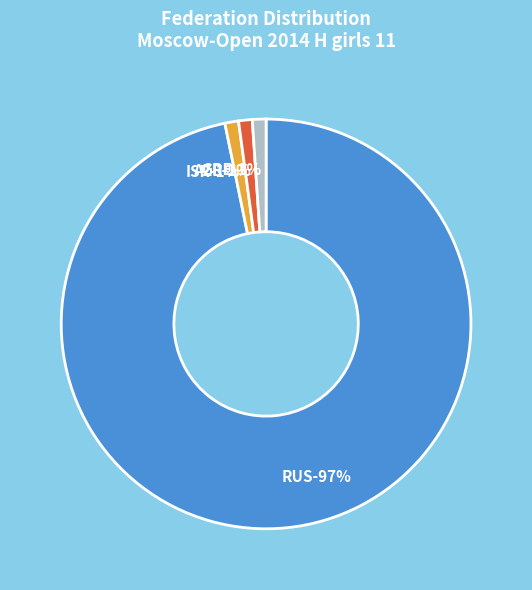

Is the sum of AZE and GRE greater than half?

No